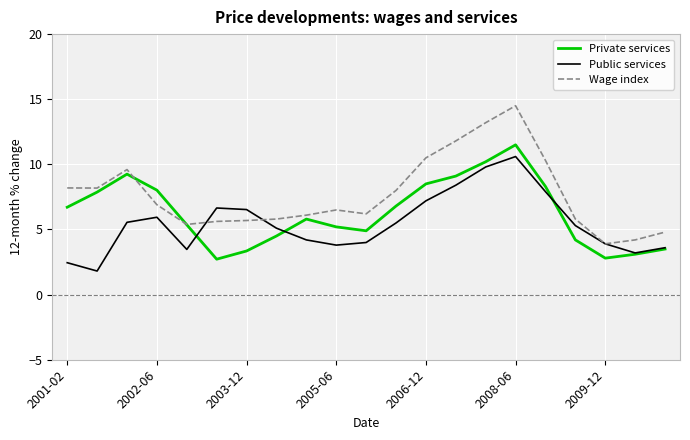

Which series has the largest total across all categories?

Wage index